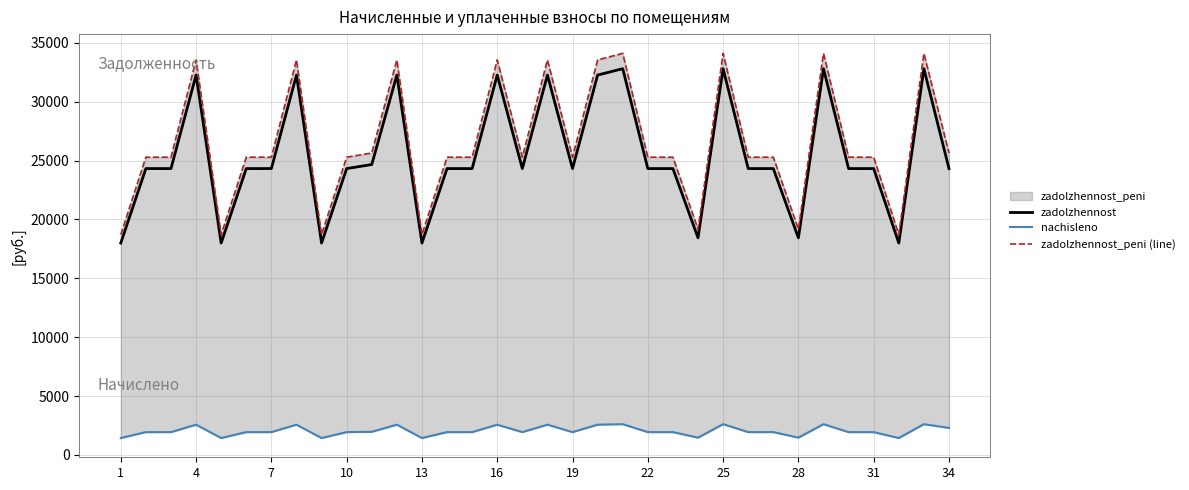

The value of zadolzhennost at 25 is 16229.2. True or false?

False